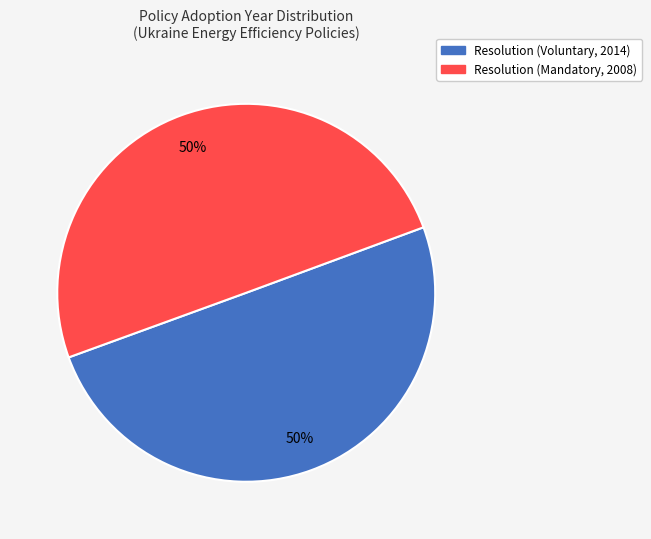

Approximately how many times larger is the value at Resolution (Mandatory, 2008) compared to Resolution (Voluntary, 2014)?

1.0